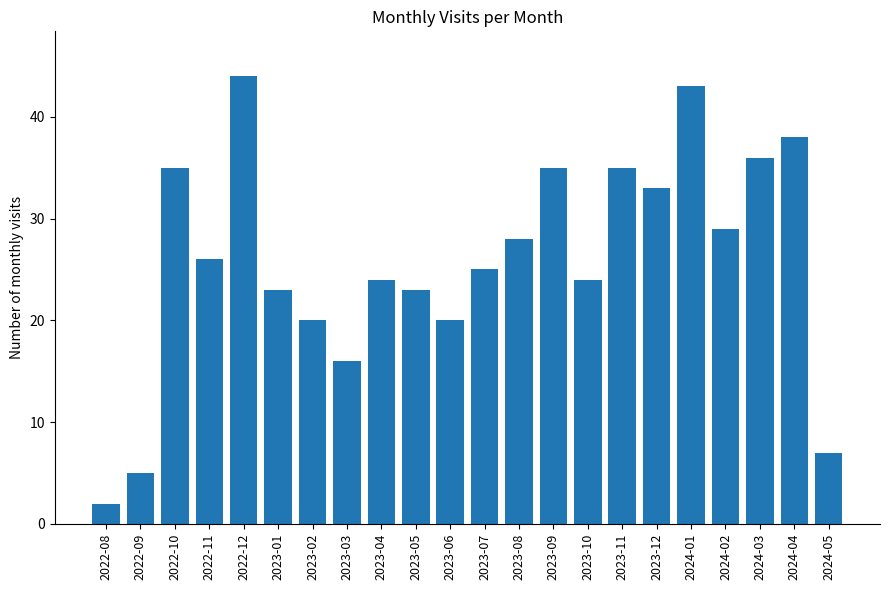

What is the value of the 11th bar from the left?

20